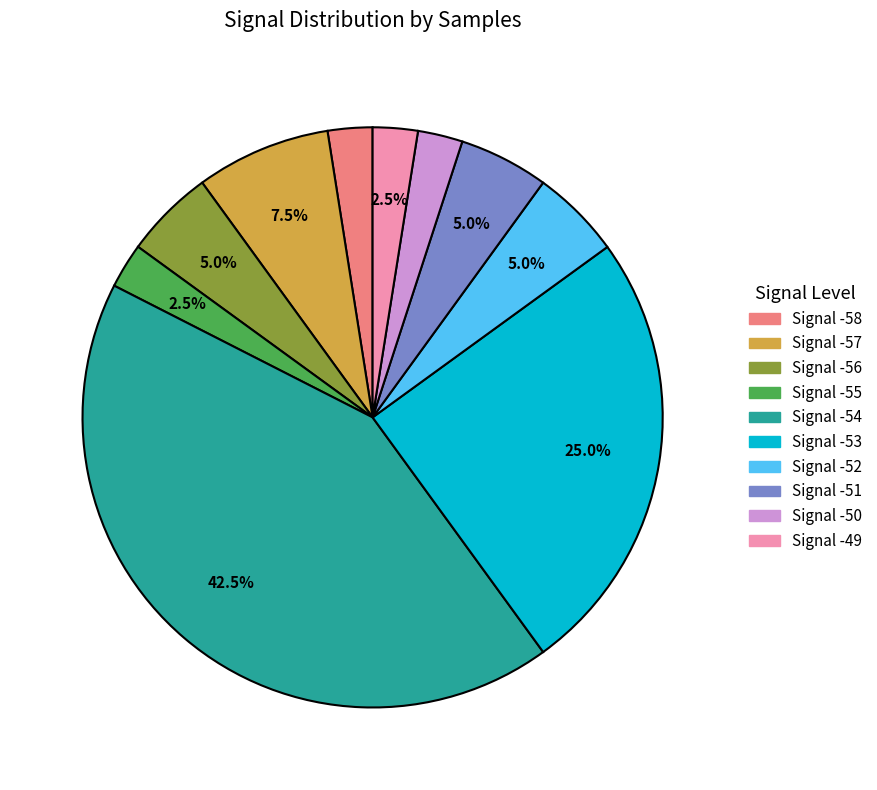

Does any single category account for the majority?

No